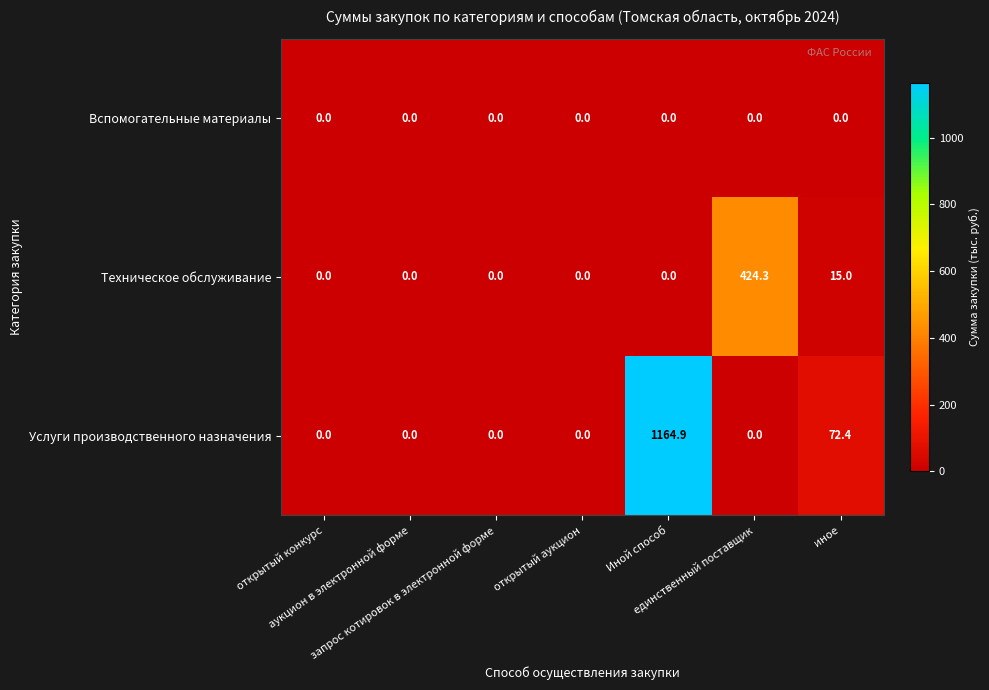

At which category is the sum across all series the highest?

Иной способ